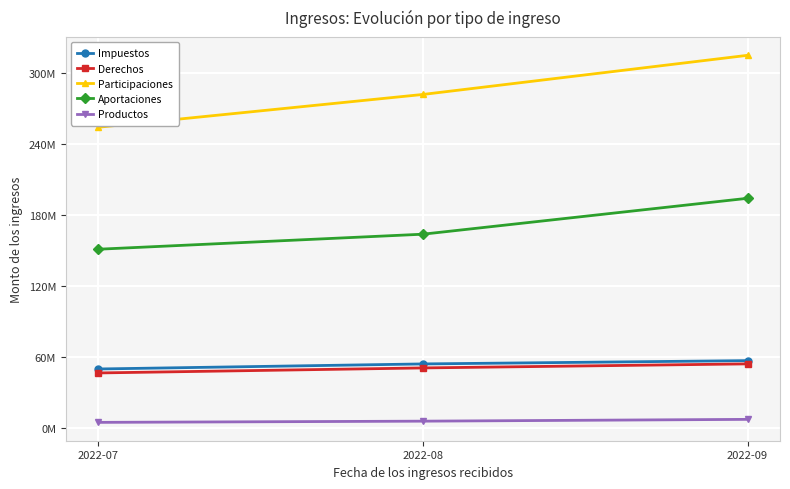

What is the greatest value displayed?

315285341.8